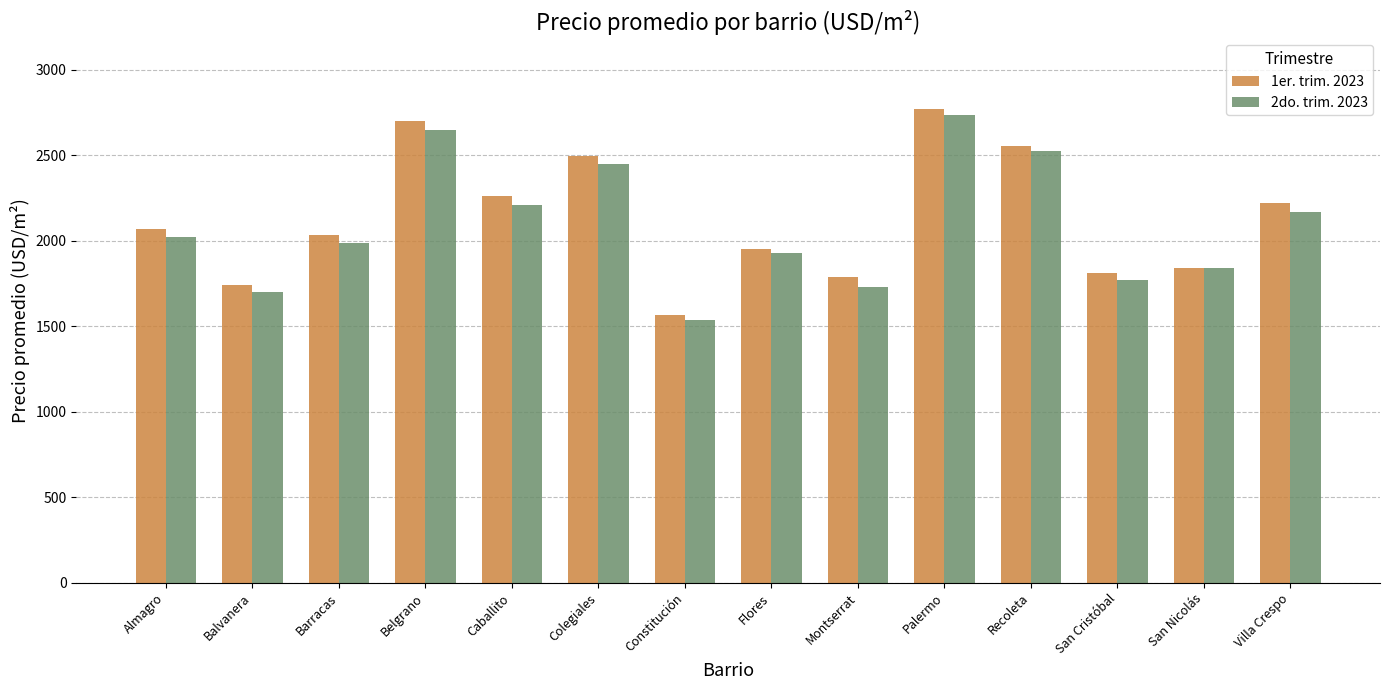

What is the highest value of the 2do. trim. 2023 series?

2735.2